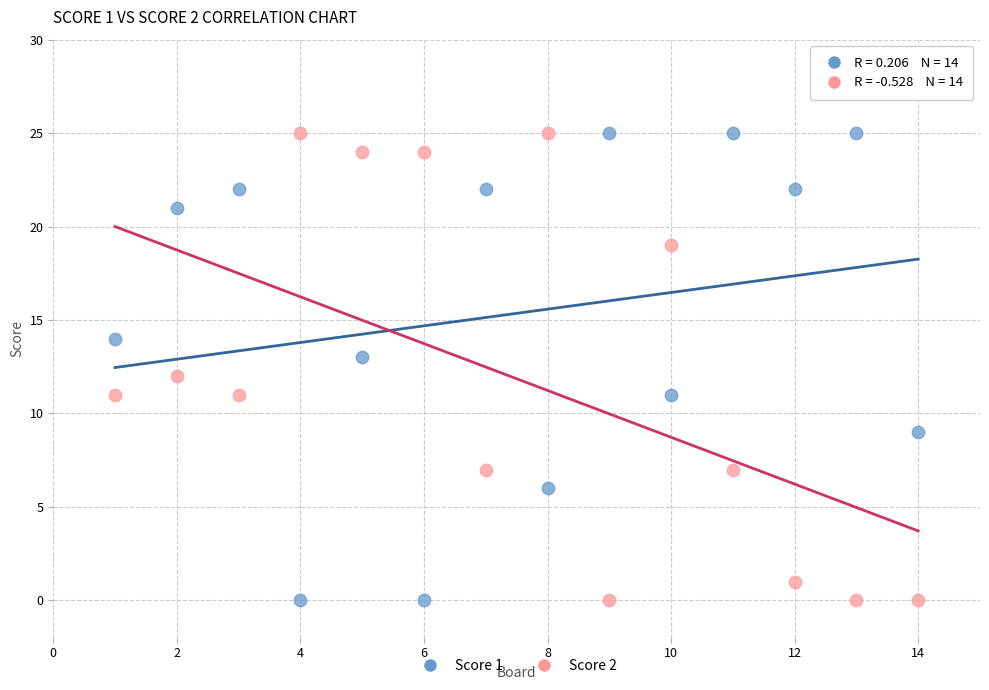

Across all data points, what is the range of Y values (max minus min)?

25